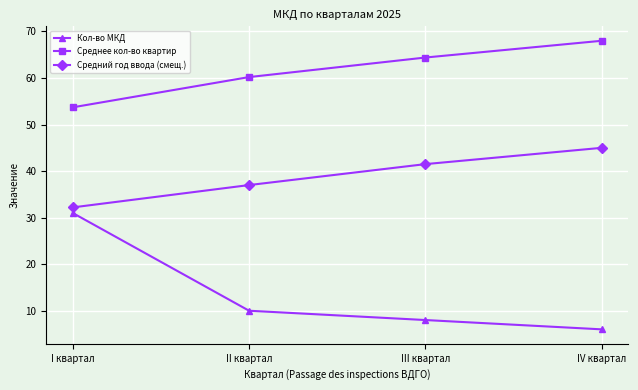

True or false: Кол-во МКД has more than 1 points higher than both neighbors.

False